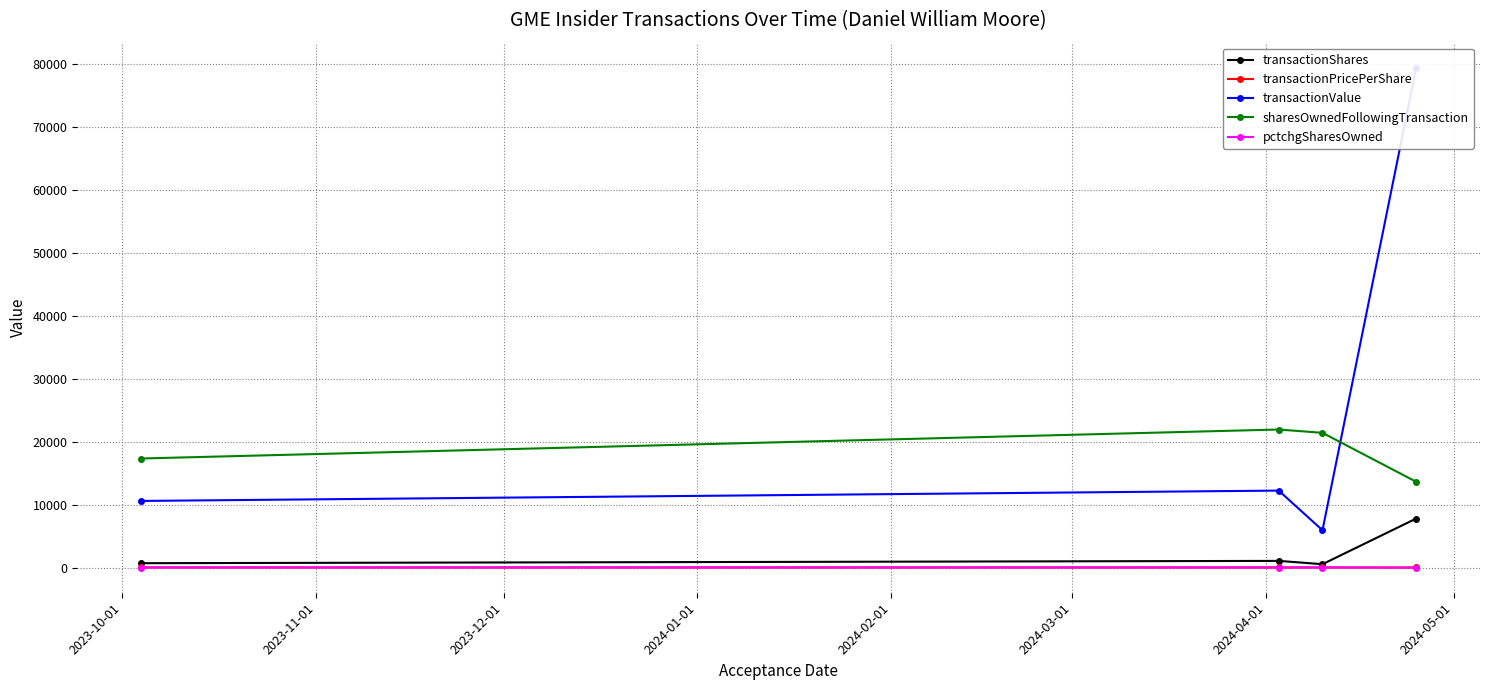

What are all the series names shown in the legend?

transactionShares, transactionPricePerShare, transactionValue, sharesOwnedFollowingTransaction, pctchgSharesOwned